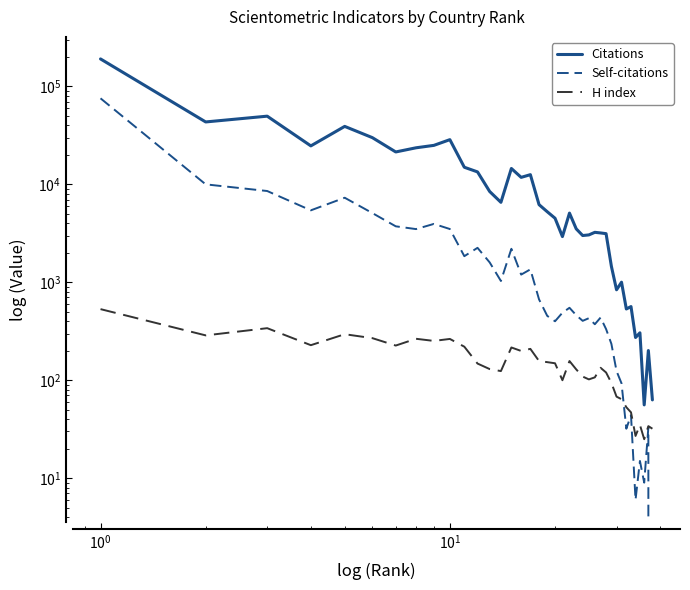

How many data points does each series have?

38